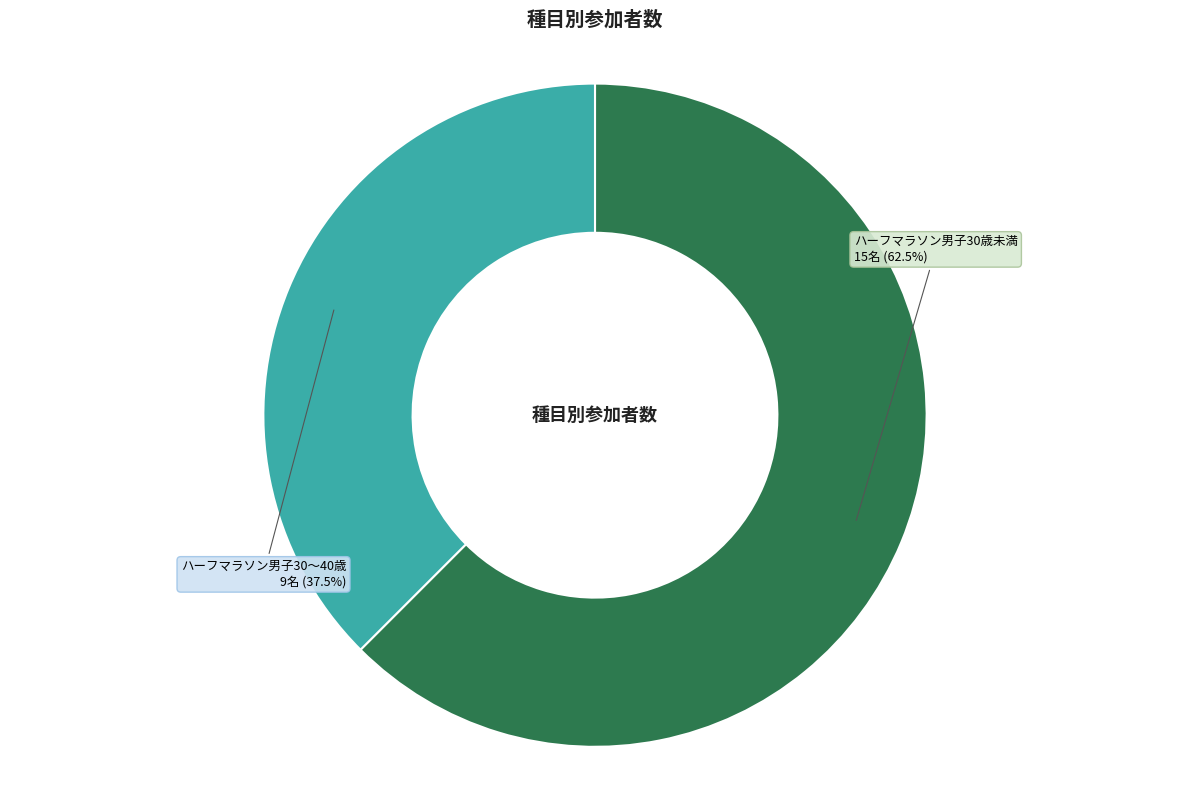

Approximately how many times larger is the value at ハーフマラソン男子30～40歳 compared to ハーフマラソン男子30歳未満?

0.6